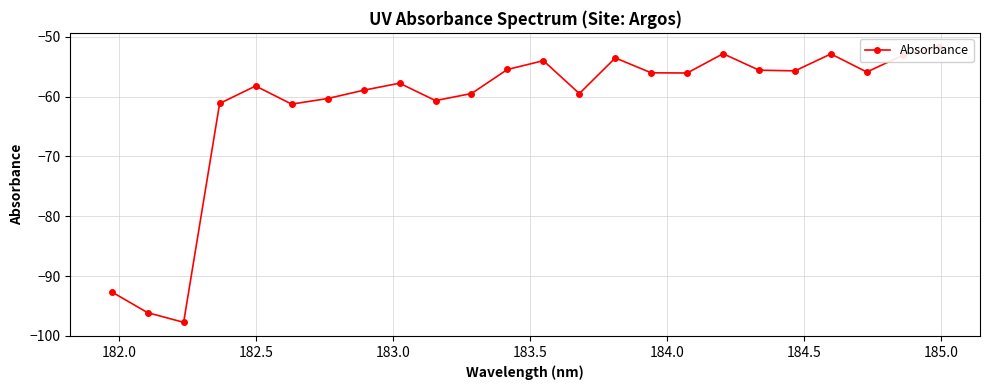

The chart shows a value of -90.5 at 184.0. True or false?

False